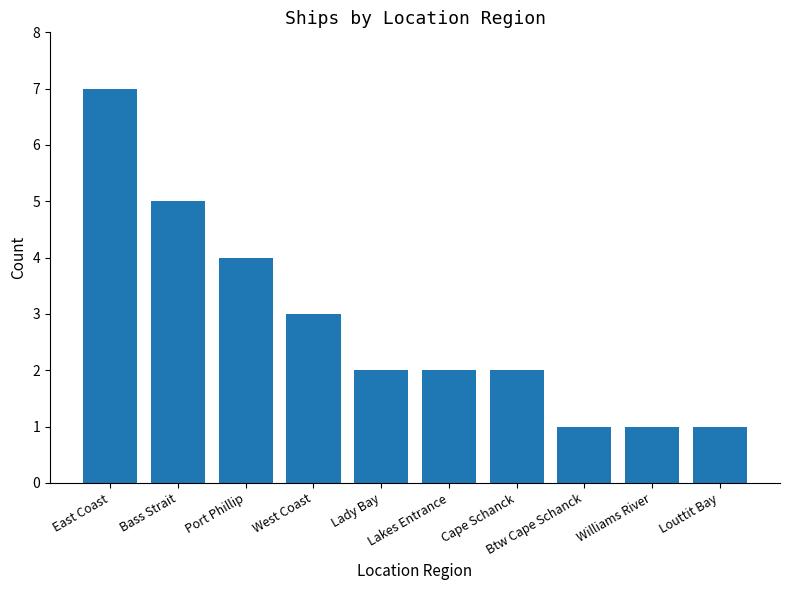

True or false: the data shows 1 at Btw Cape Schanck.

True